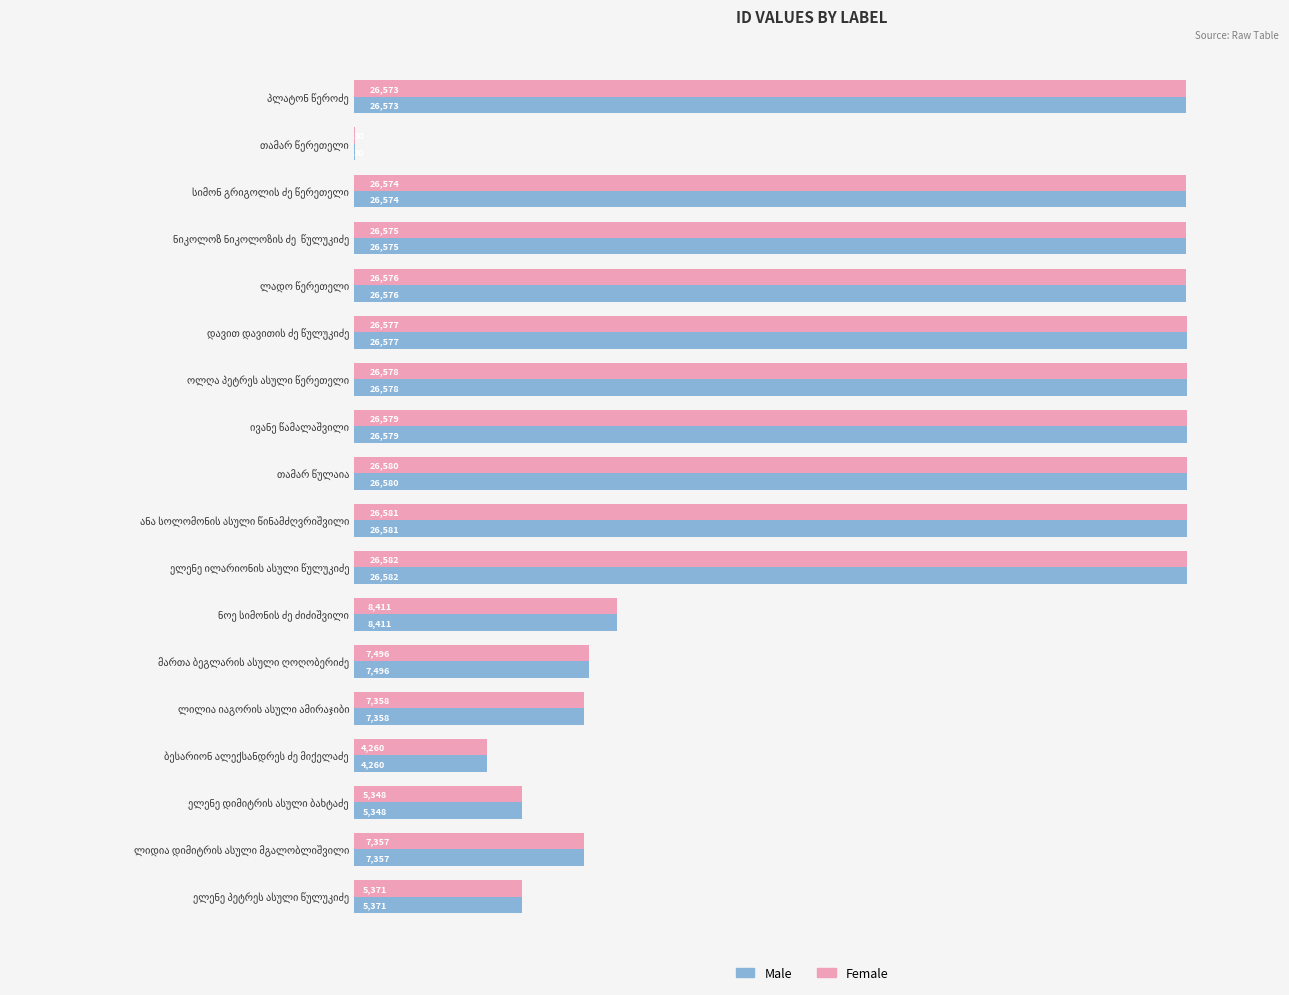

What is the sum of all Female values?

311406